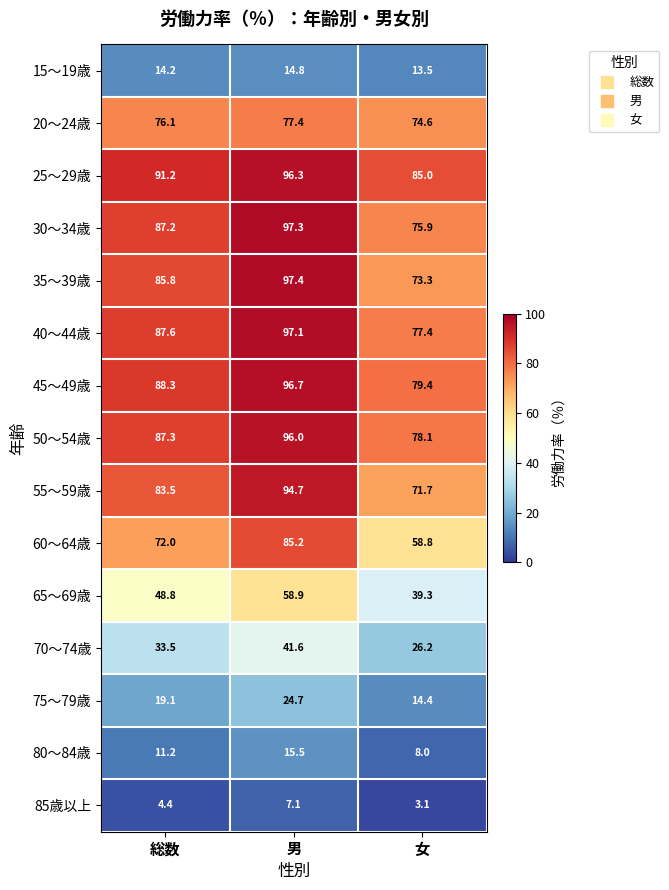

What is the sum of all 30～34歳 values?

260.4